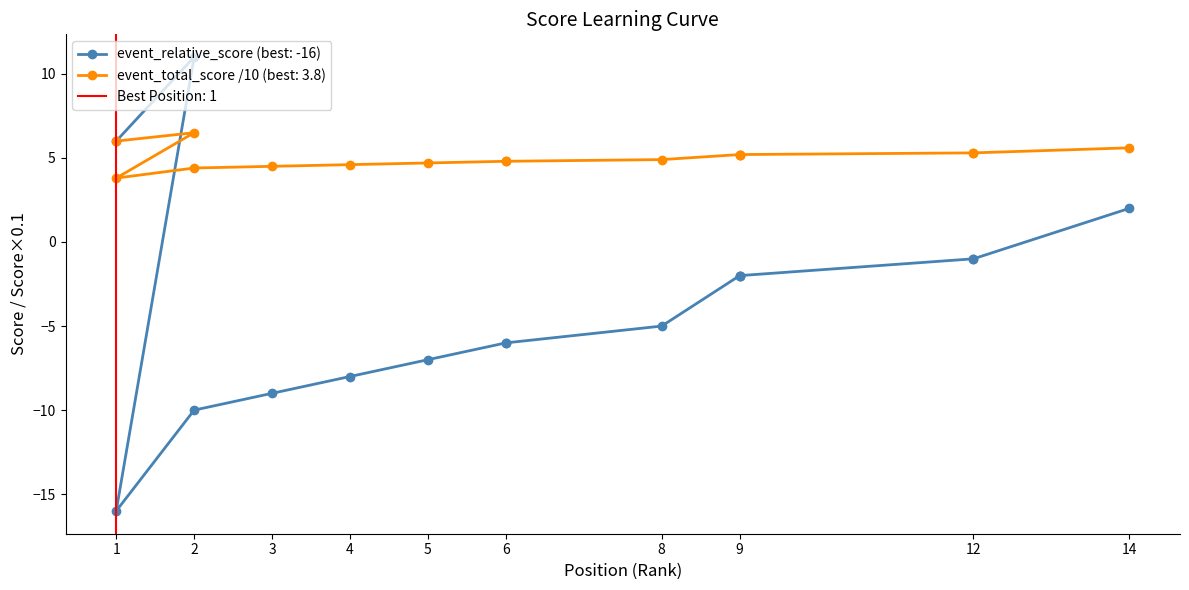

Reading left to right, extract all data points from this chart.

event_relative_score: 1=6.0	2=11.0	1=-16.0	2=-10.0	3=-9.0	4=-8.0	5=-7.0	6=-6.0	6=-6.0	8=-5.0	9=-2.0	9=-2.0	9=-2.0	12=-1.0	12=-1.0	14=2.0
event_total_score: 1=6.0	2=6.5	1=3.8	2=4.4	3=4.5	4=4.6	5=4.7	6=4.8	6=4.8	8=4.9	9=5.2	9=5.2	9=5.2	12=5.3	12=5.3	14=5.6